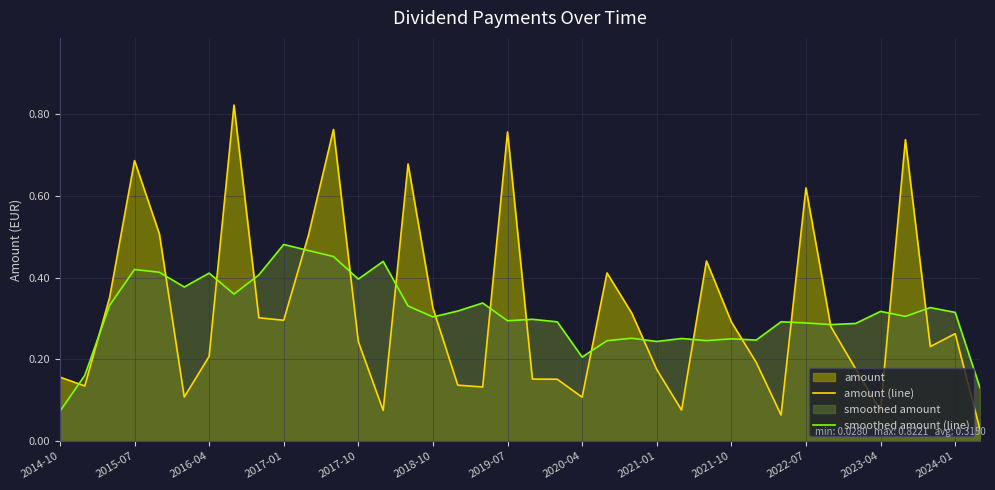

True or false: smoothed amount (line) has a value of 0.5 at 29.

False